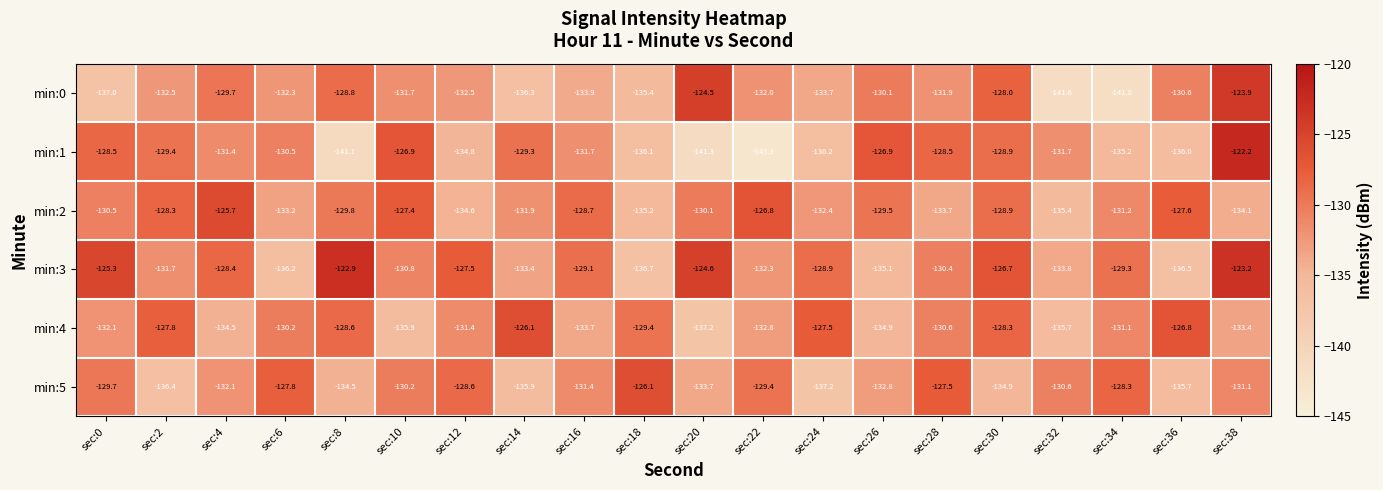

Is it true that min:1 equals -129.3 at sec:14?

True